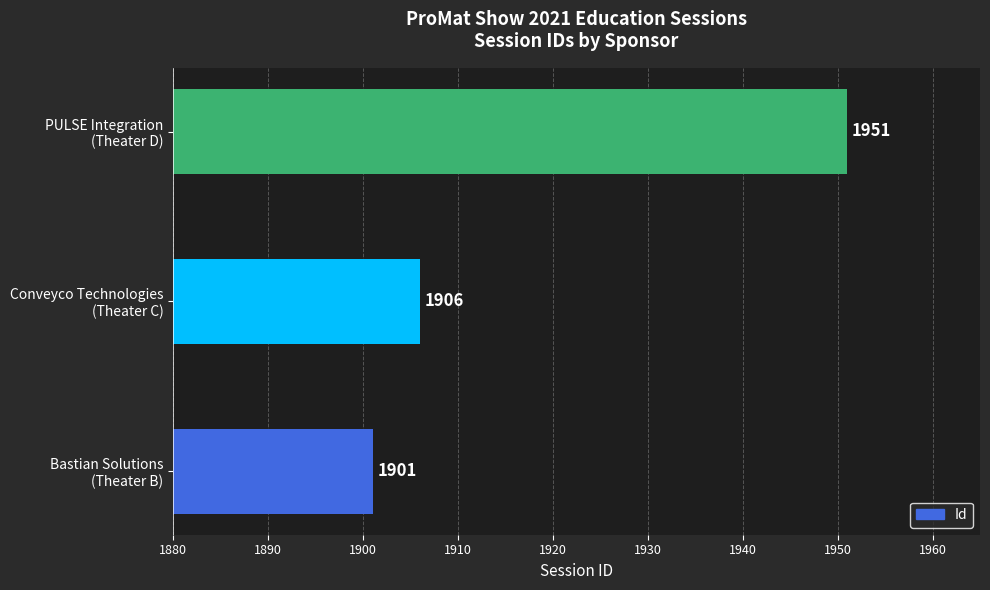

What is the maximum value shown in the chart?

1951